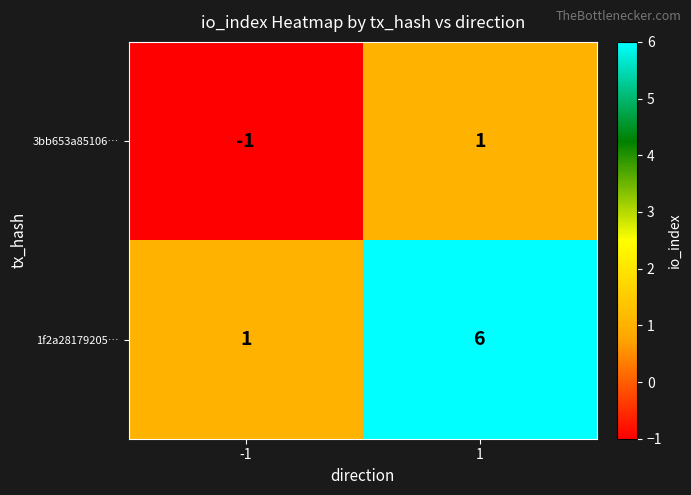

At 1, list the series in order from smallest to largest.

3bb653a85106…, 1f2a28179205…